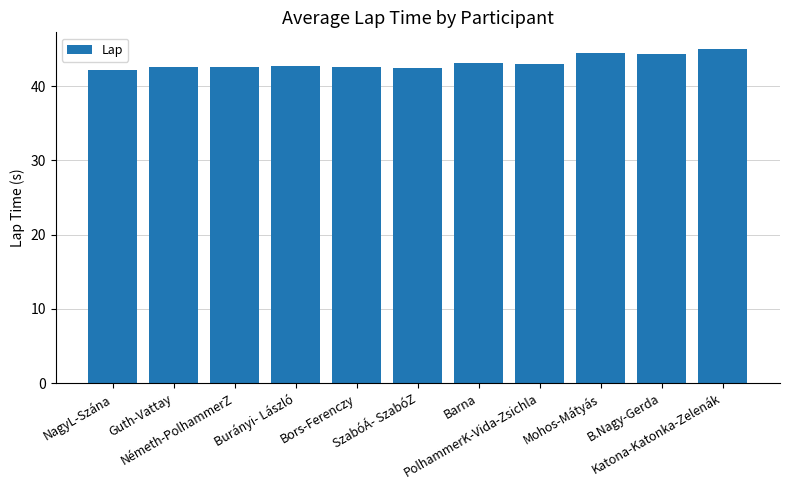

What is the approximate value at Guth-Vattay?

42.5